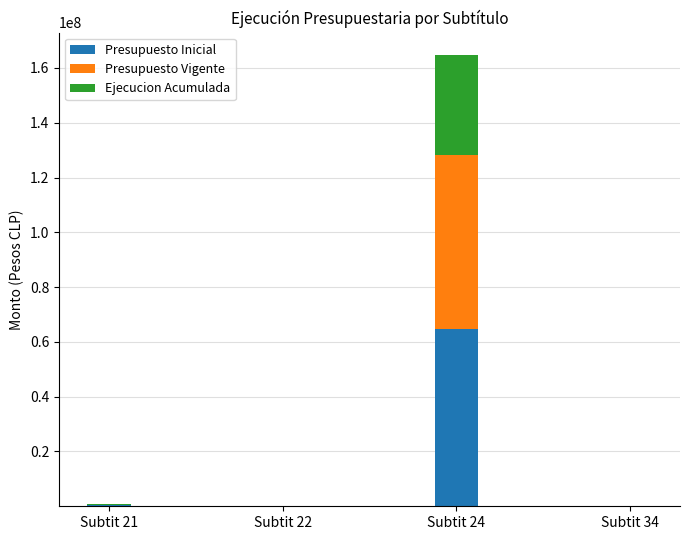

At which category is the sum across all series the highest?

Subtit 24